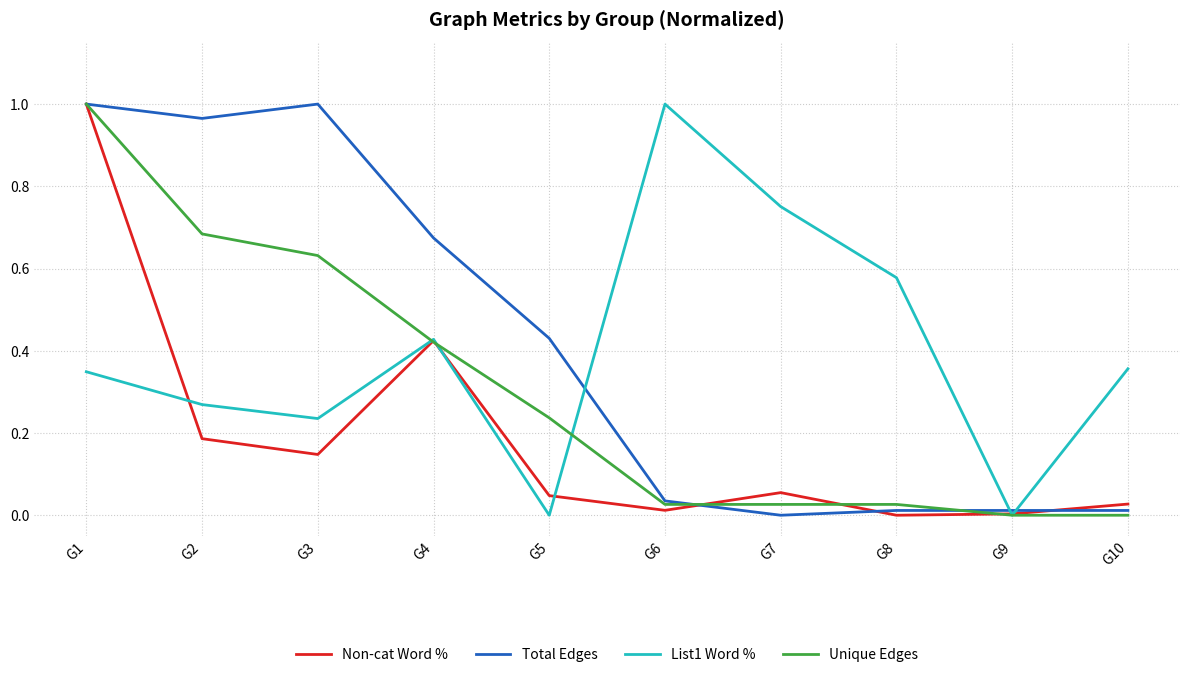

How many distinct data groups are displayed?

4